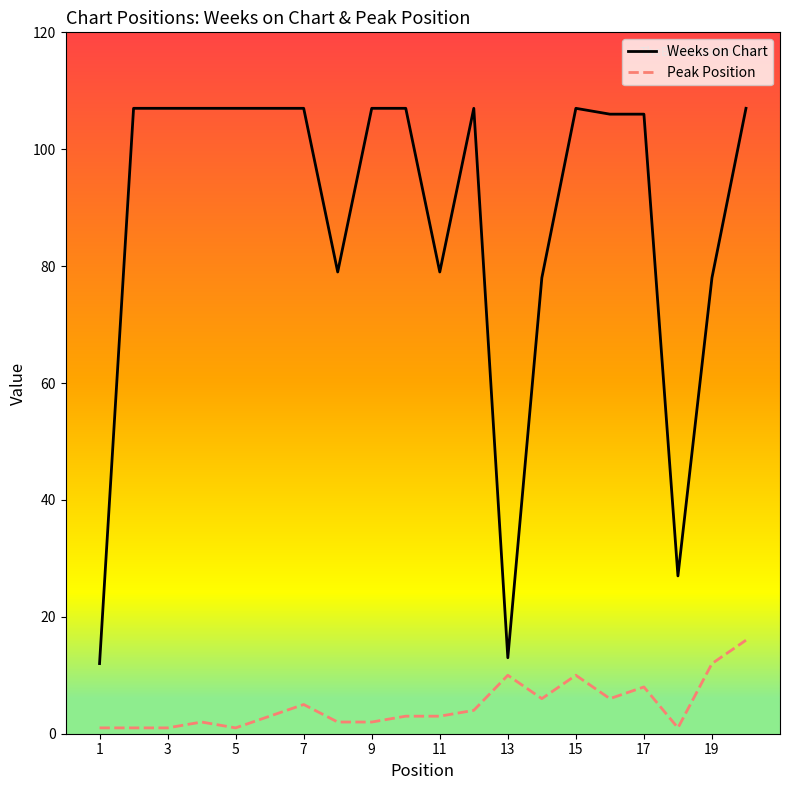

Which series has the largest total across all categories?

Weeks on Chart